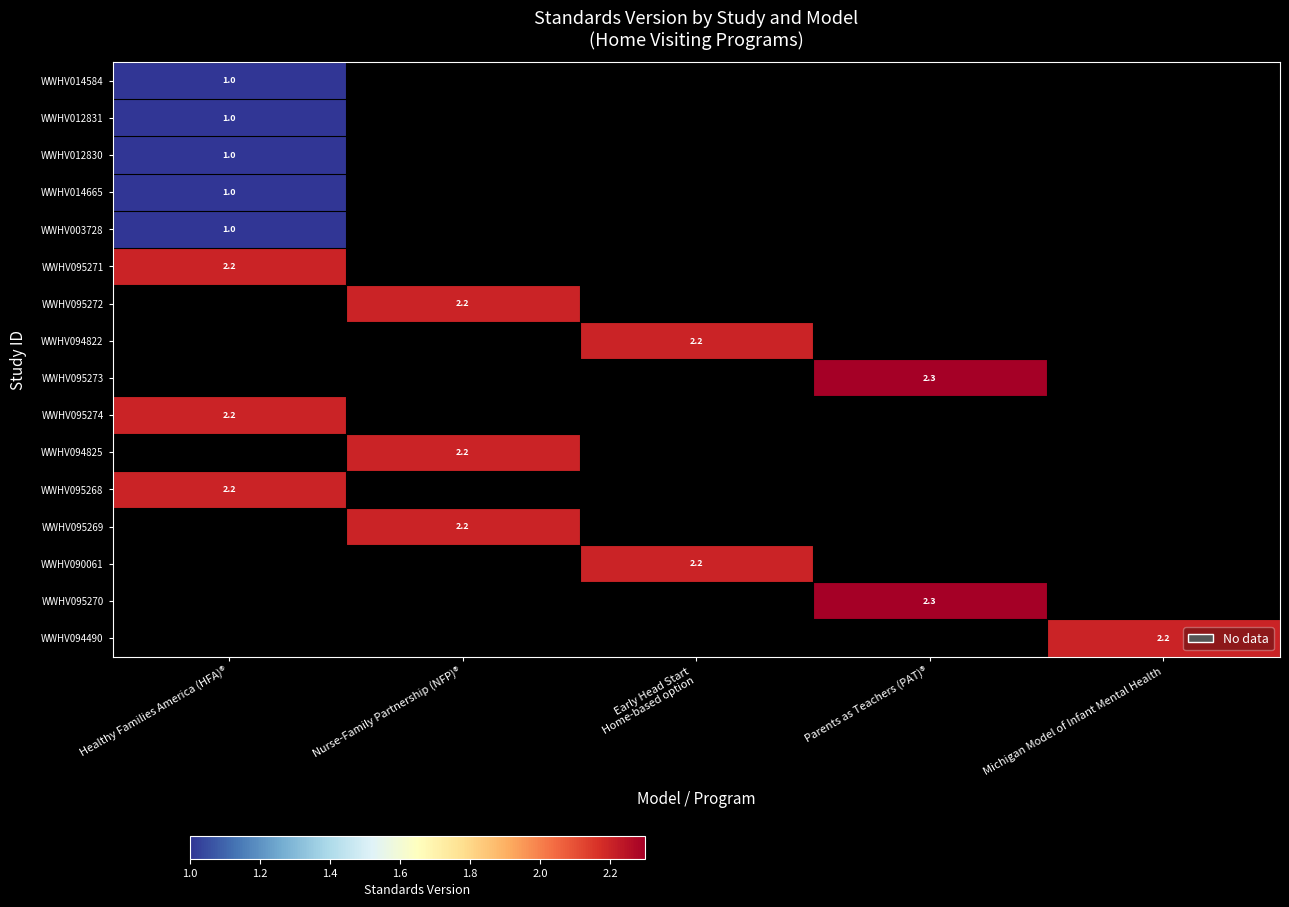

The value of WWHV095268 at Healthy Families America (HFA)® is 3.7. True or false?

False